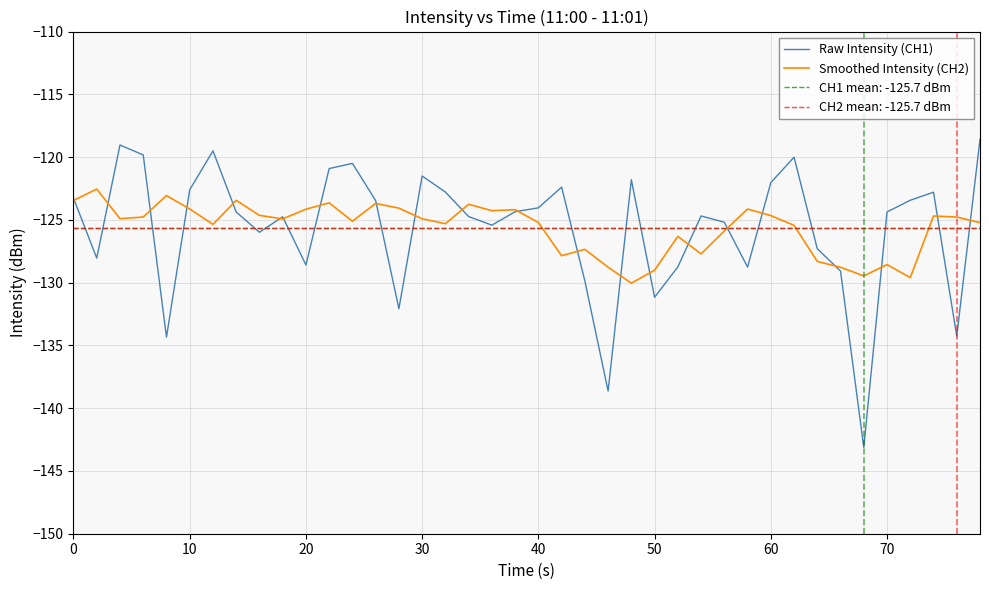

What is the minimum value shown in the chart?

-143.1